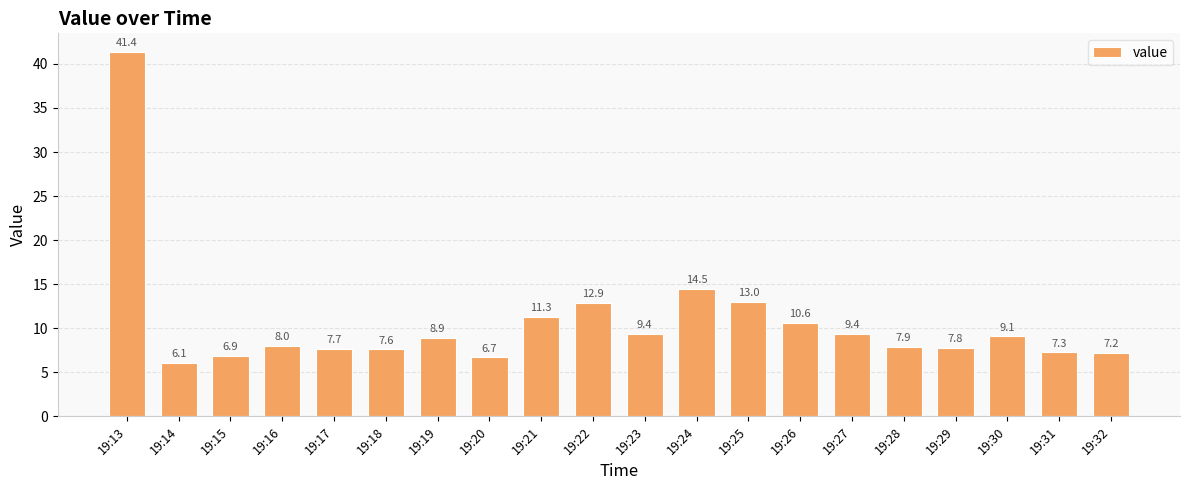

How many distinct data groups are displayed?

1